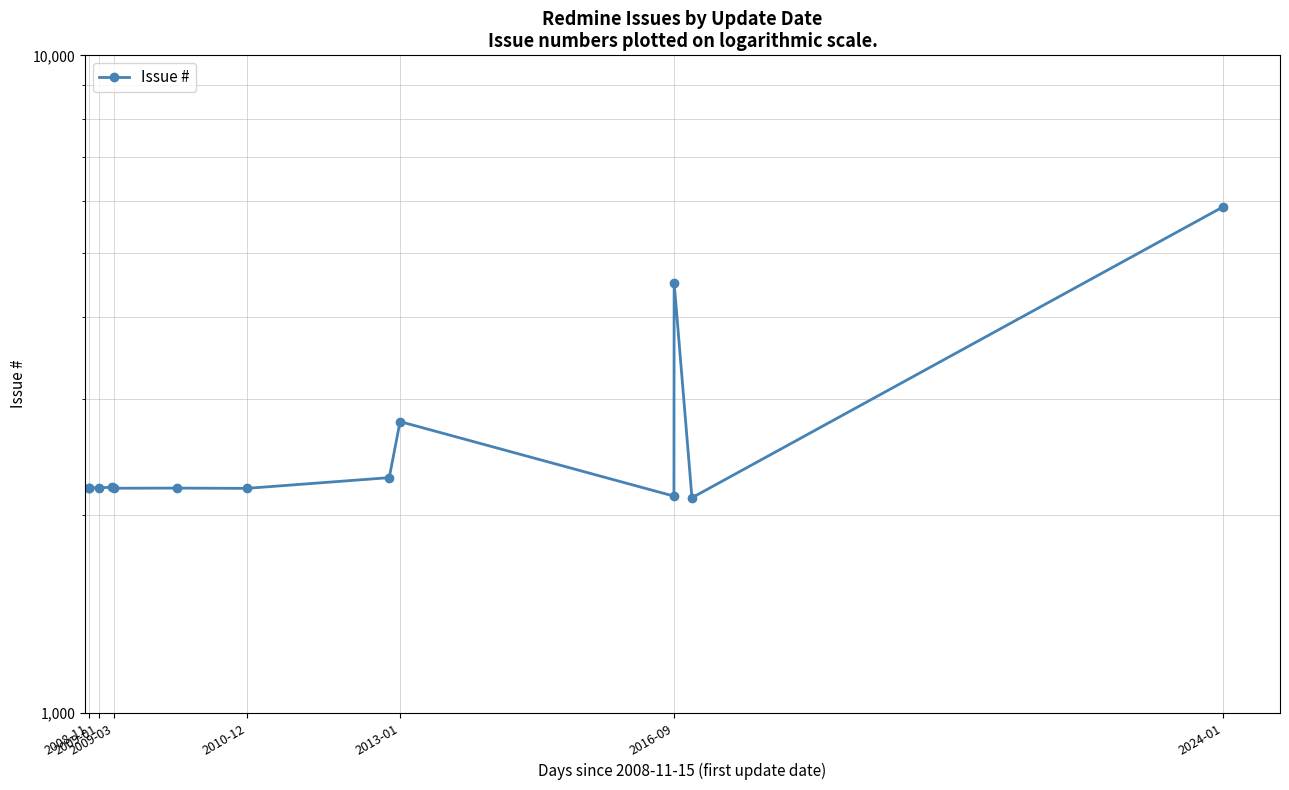

What is the difference between the maximum and minimum values?

3761